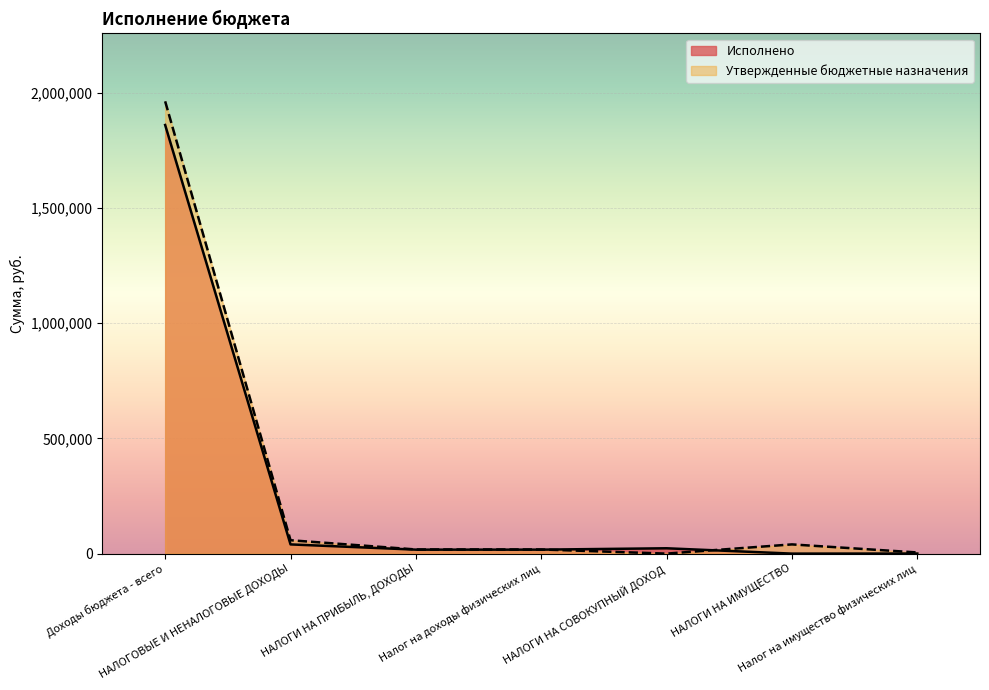

Which label corresponds to the largest value in the chart?

Доходы бюджета - всего